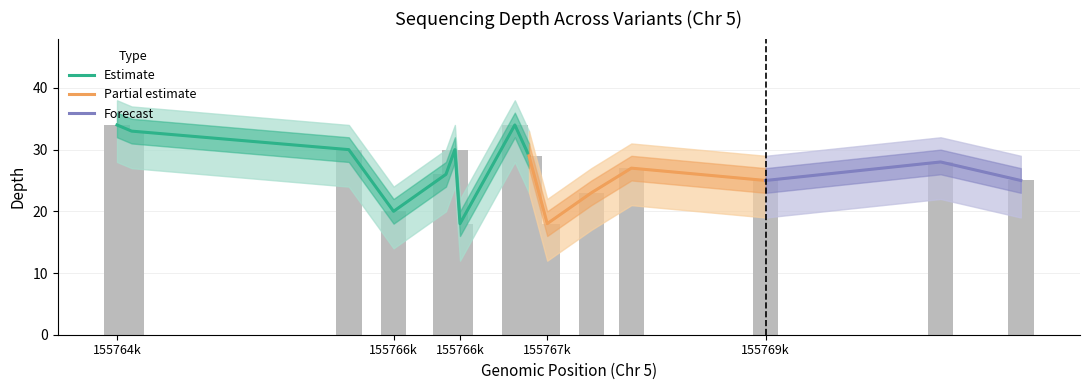

Reading right to left, transcribe all the data shown in this chart.

depth: 25	28	25	27	23	18	29	34	18	30	26	20	30	33	34
depth_upper: 29	32	29	31	27	22	33	38	22	34	30	24	34	37	38
depth_lower: 19	22	19	21	17	12	23	28	12	24	20	14	24	27	28